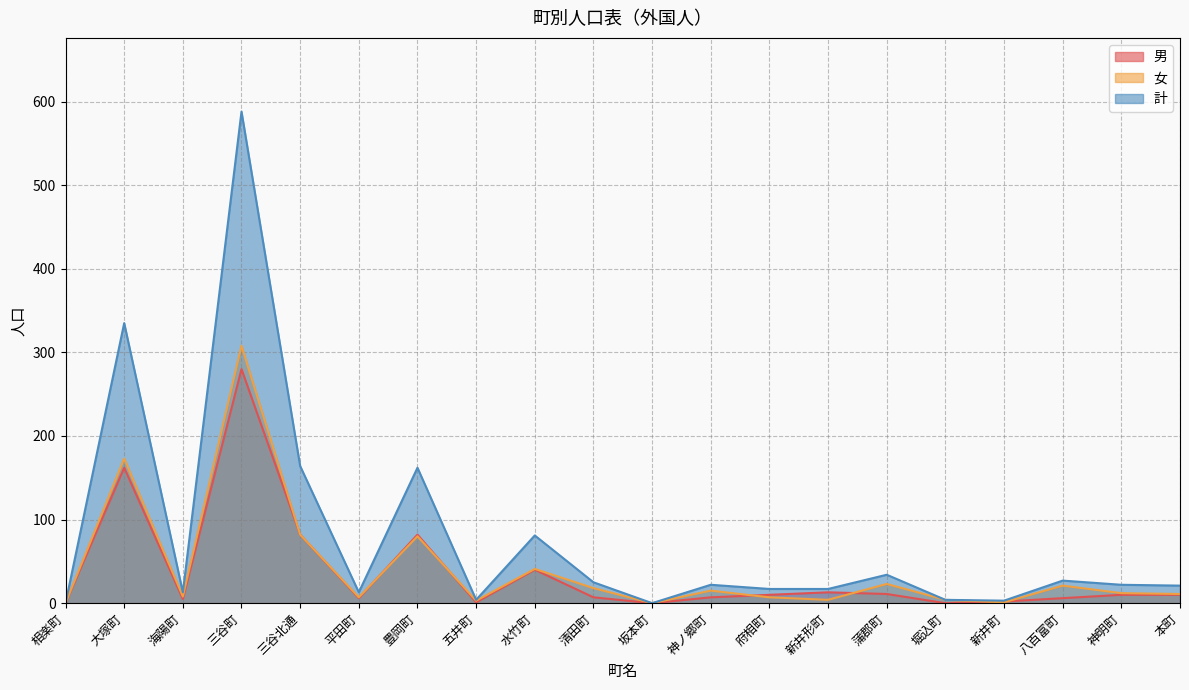

True or false: 女 has more than 2 interior local peaks.

True